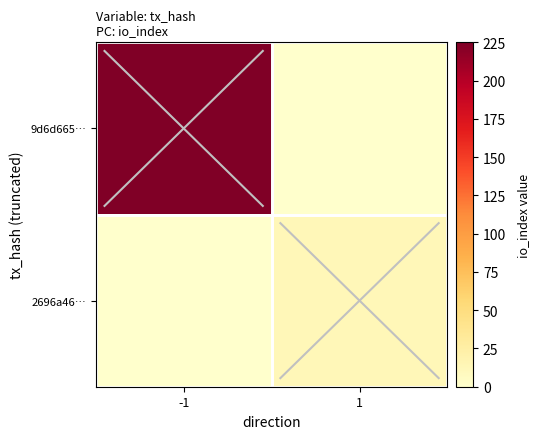

Between -1 and 1, which series saw the biggest shift?

9d6d665…